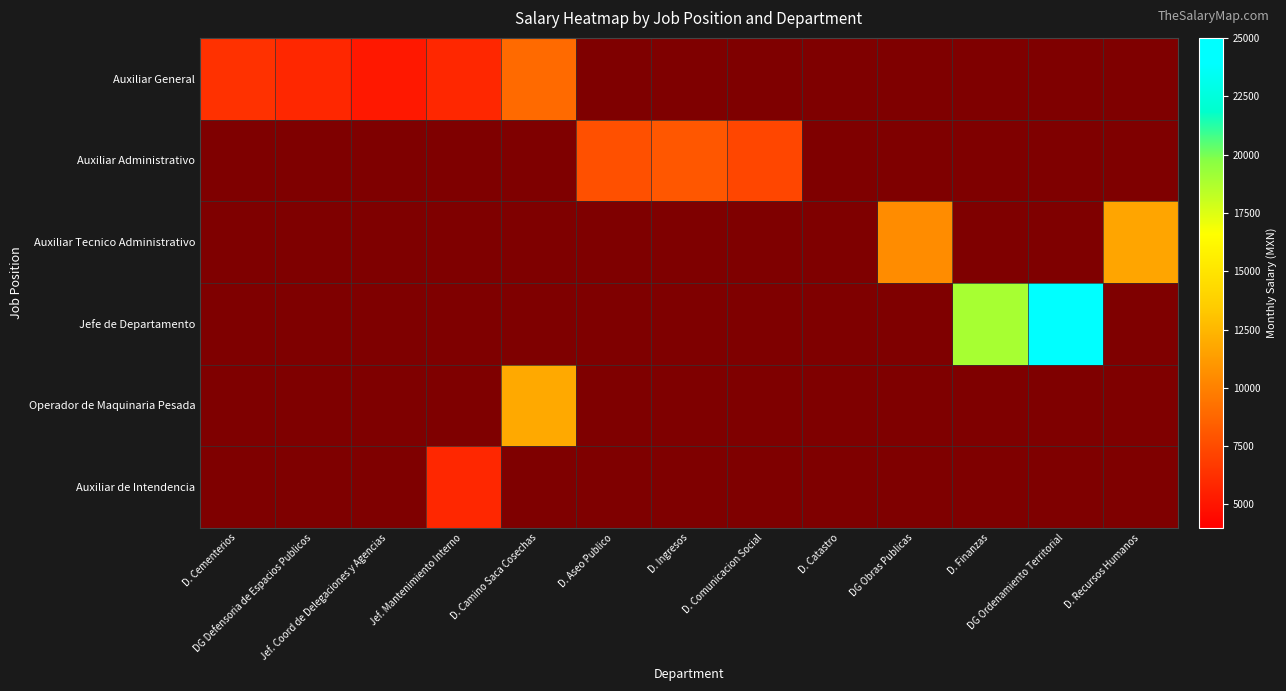

Rank the series at DG Obras Publicas from highest to lowest value.

Auxiliar Tecnico Administrativo, Auxiliar General, Auxiliar Administrativo, Jefe de Departamento, Operador de Maquinaria Pesada, Auxiliar de Intendencia